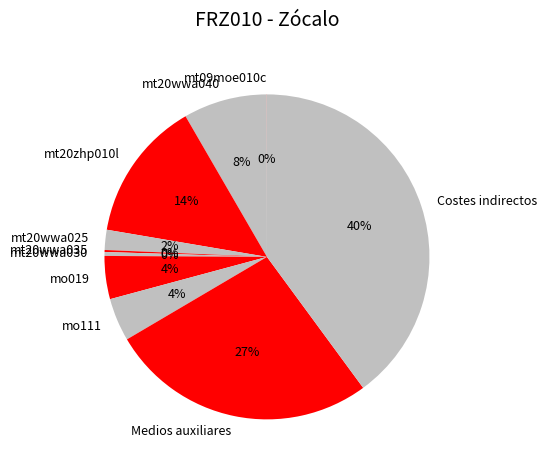

To the nearest percent, what is the average slice percentage?

10%